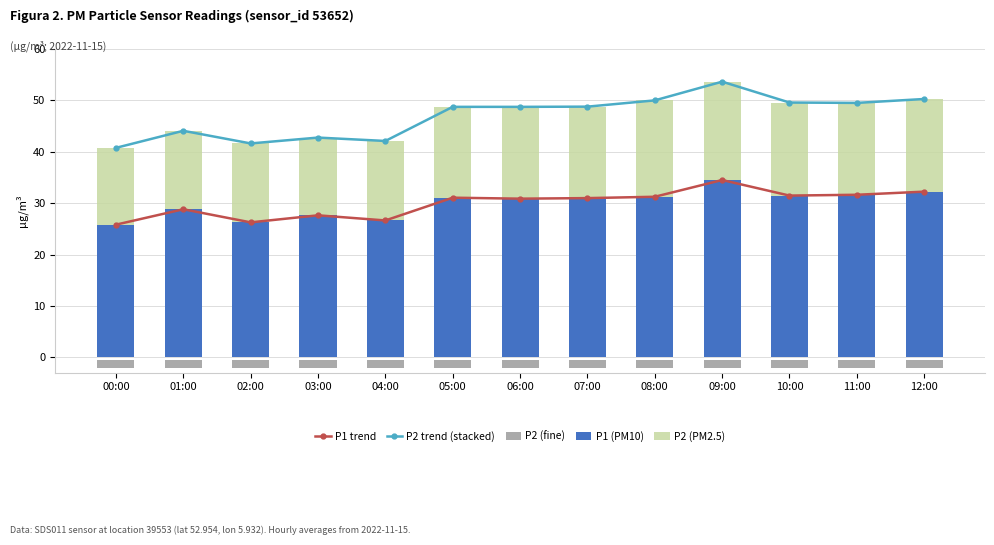

How many data points in P2 trend (stacked) are above 48?

8